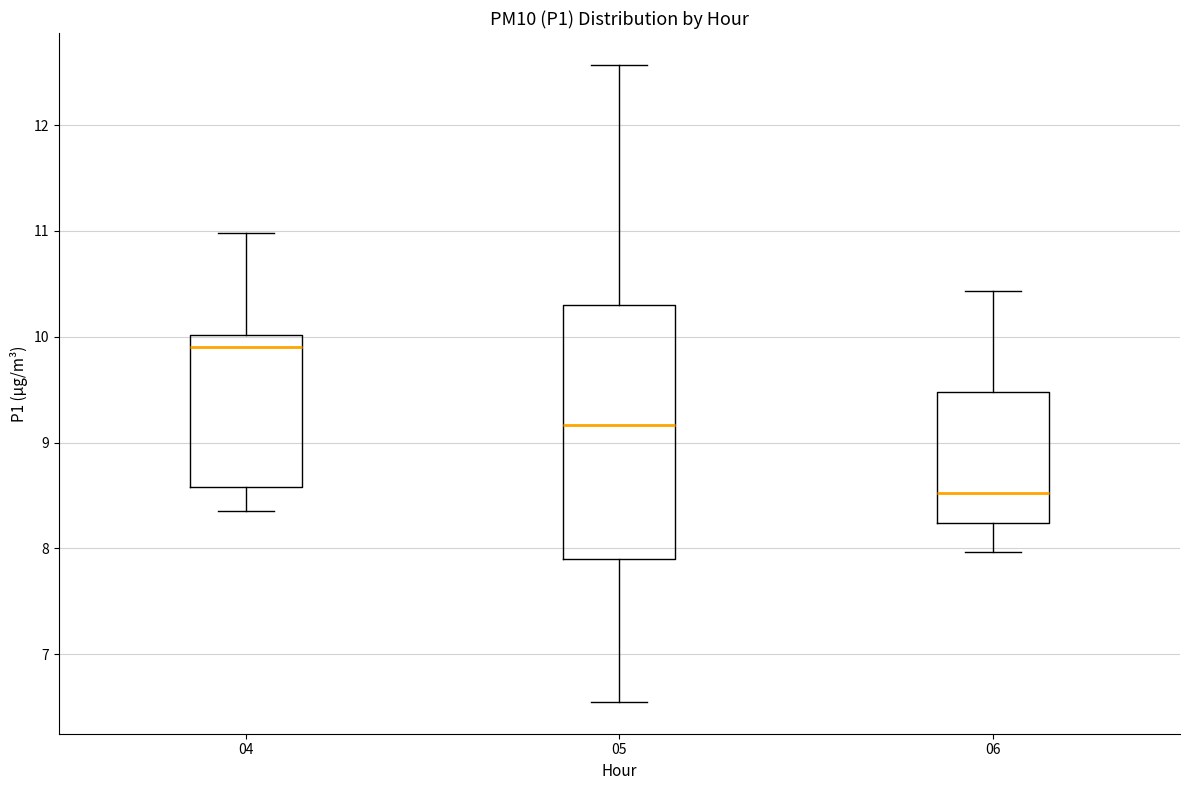

Where is the lower edge of the box at x = 04 on the y-axis? The values are not printed on the chart, so give them approximately, as read against the axis.

8.6